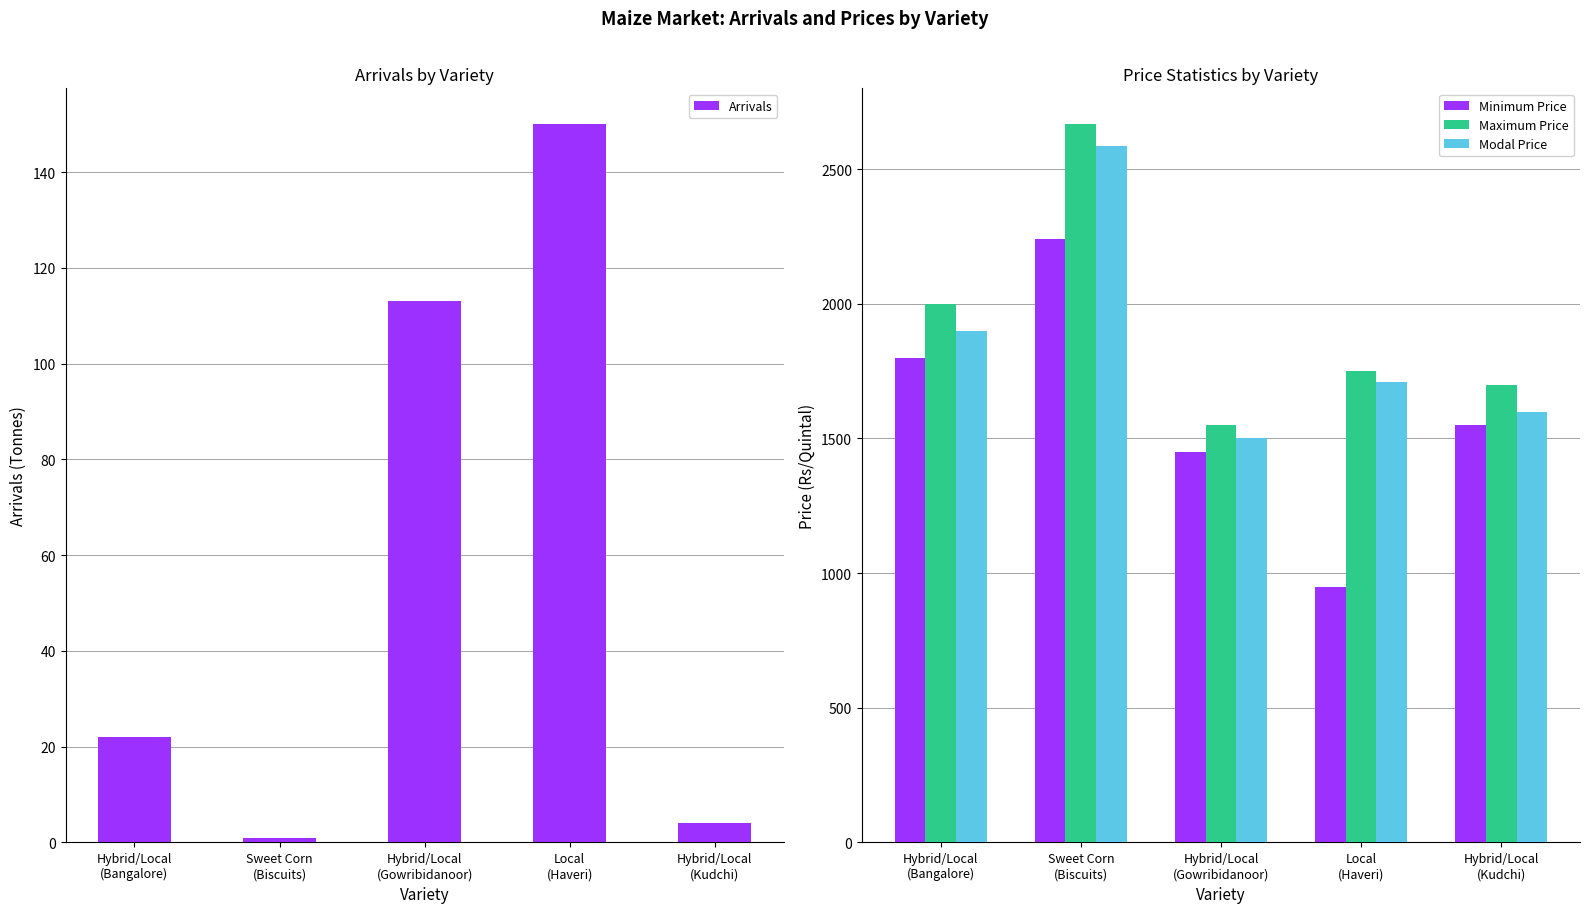

At which label does Arrivals reach its minimum?

Sweet Corn
(Biscuits)